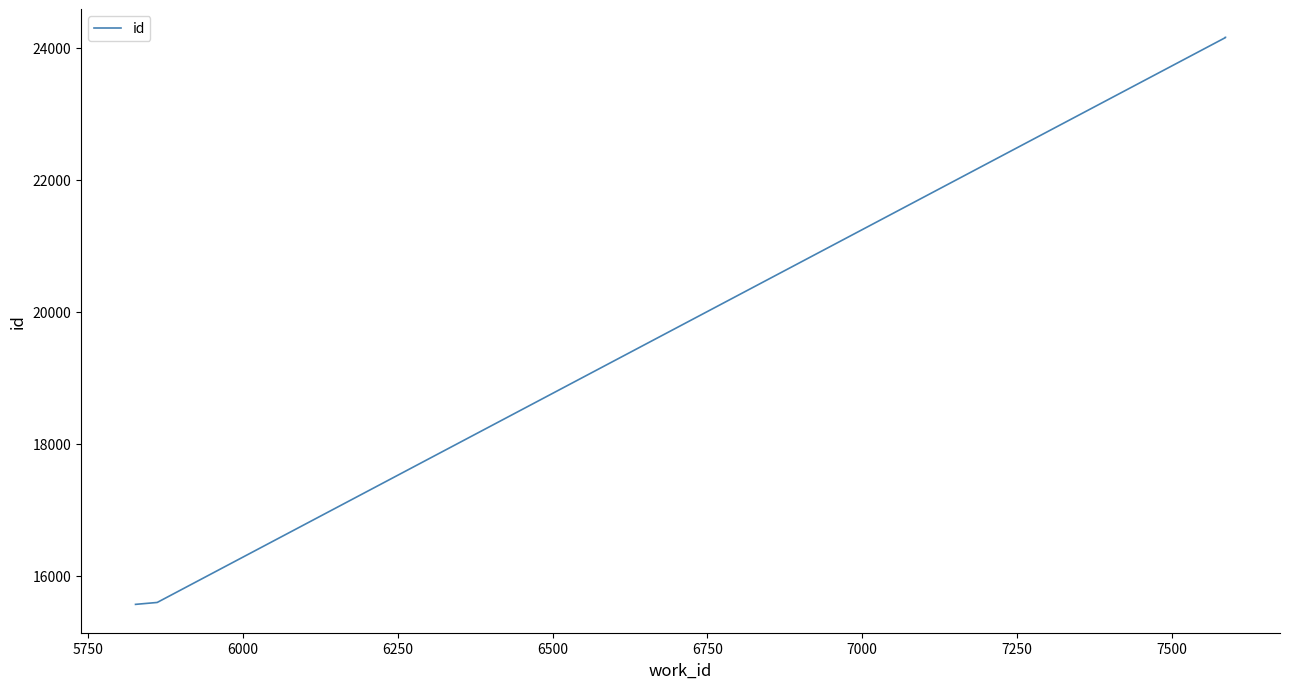

What is the change in value from 5500 to 6000?

+8592